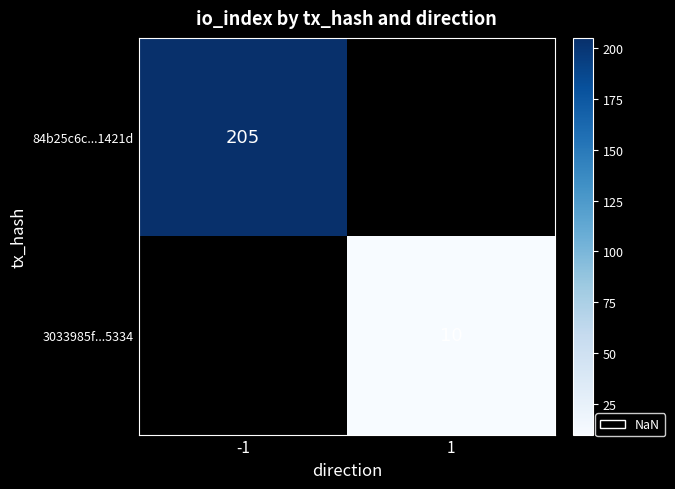

True or false: 3033985f...5334 has a value of 6 at 1.

False